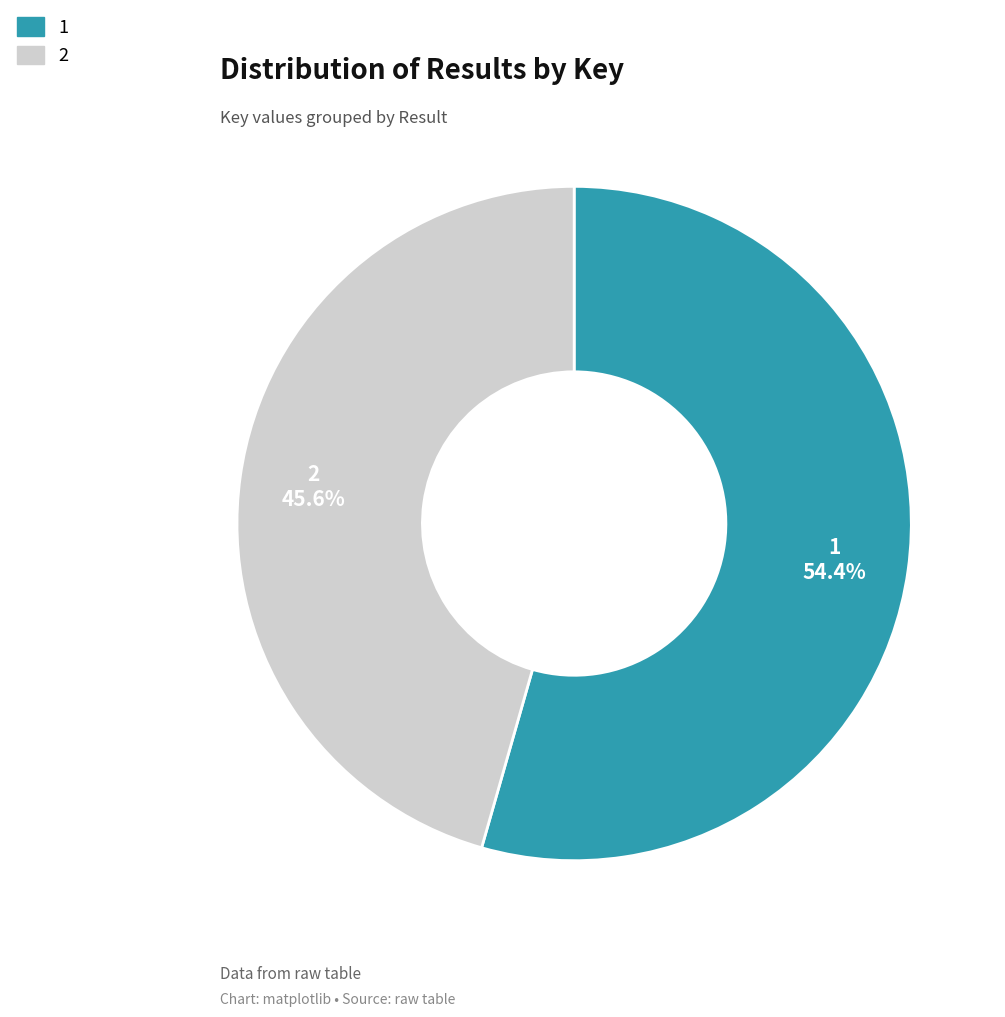

Rank the categories by value from highest to lowest.

1, 2